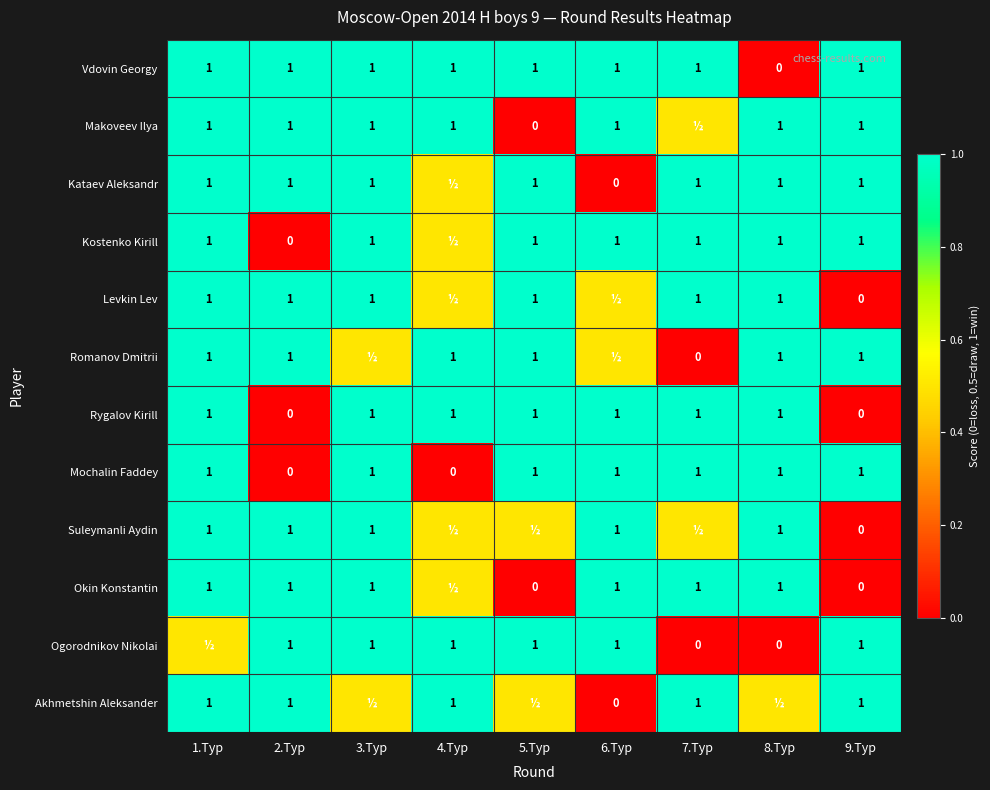

The Vdovin Georgy series shows 1.0 at 5.Тур. True or false?

True